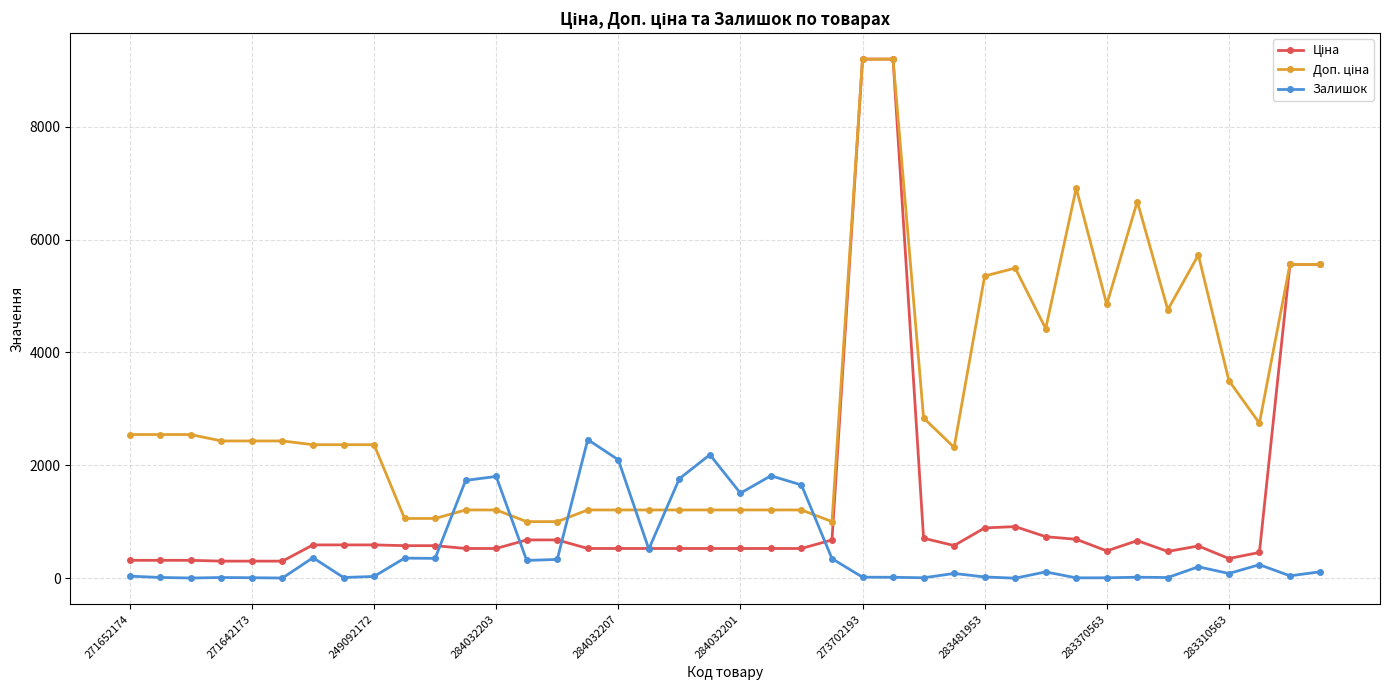

What is the greatest value displayed?

9196.3